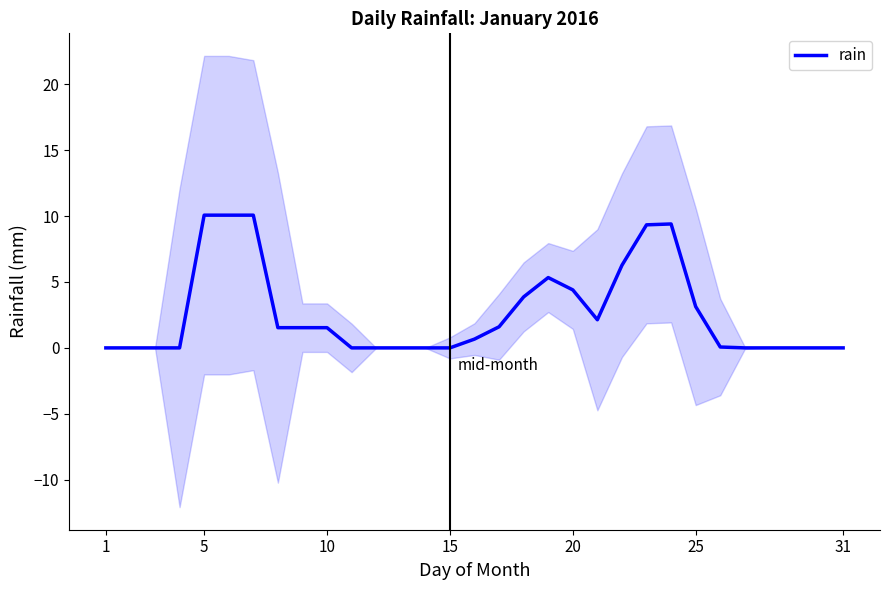

How many categories are shown in the chart?

31